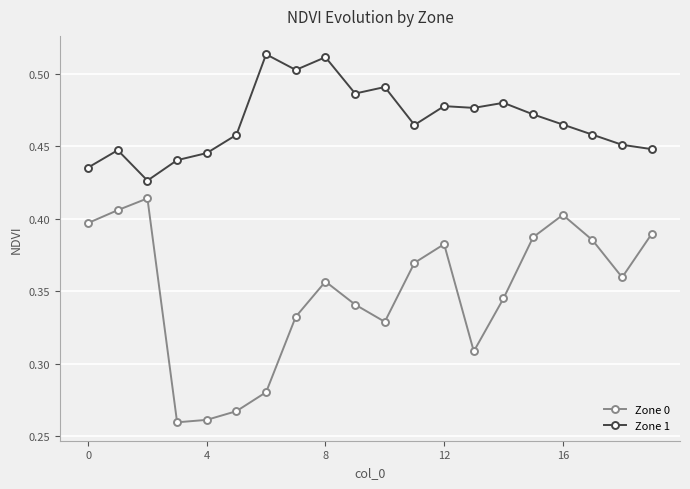

True or false: Zone 0 and Zone 1 intersect in this chart.

False